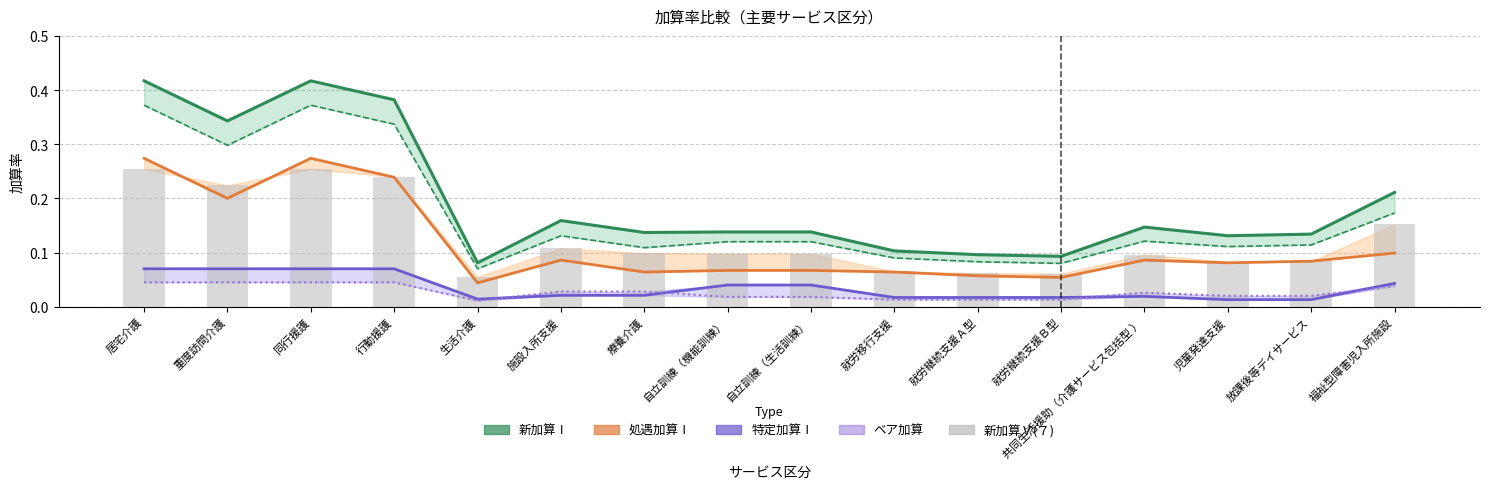

At which category is the sum across all series the highest?

居宅介護